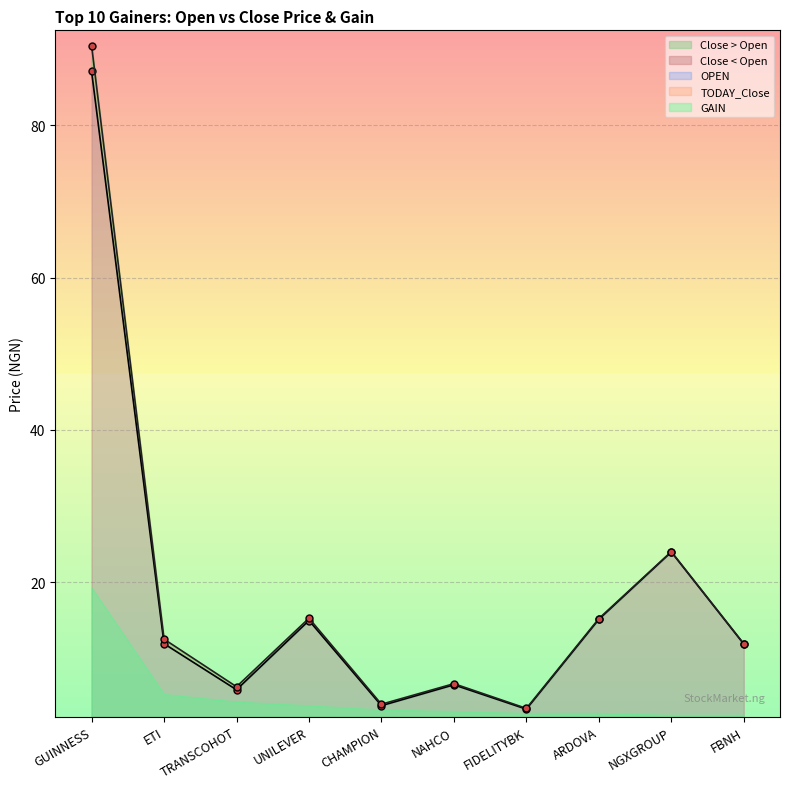

Which series changed the most between GUINNESS and UNILEVER?

TODAY_Close